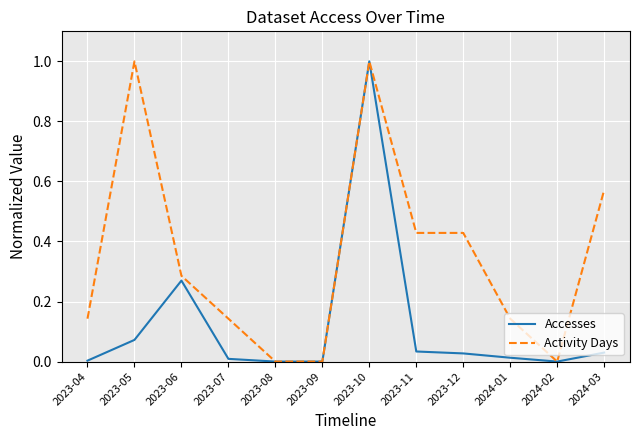

What position from the left is 2023-11?

8